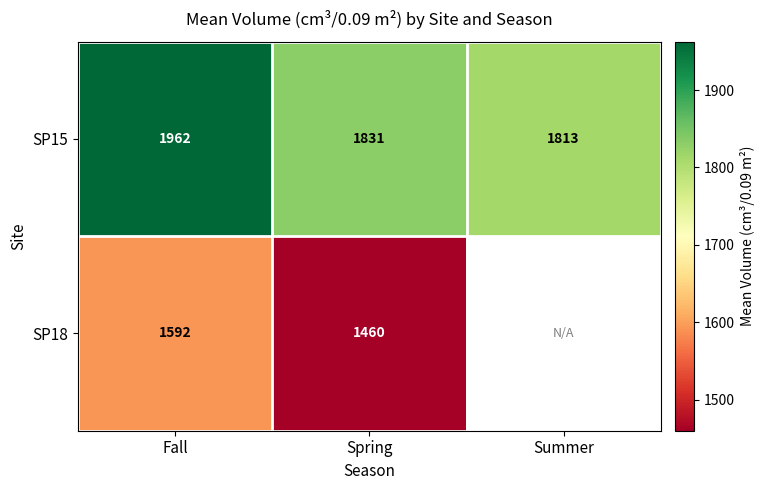

Is the value of SP15 at Summer greater than the value of SP18 at Spring?

Yes